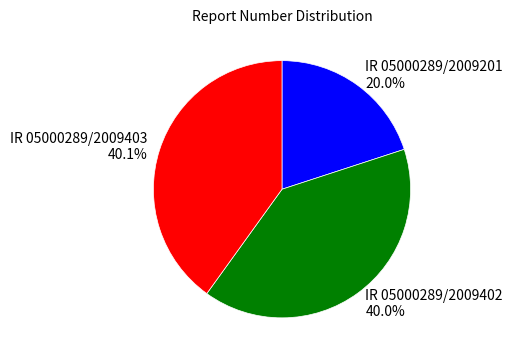

What percentage do IR 05000289/2009201 and IR 05000289/2009403 together represent?

60.0%